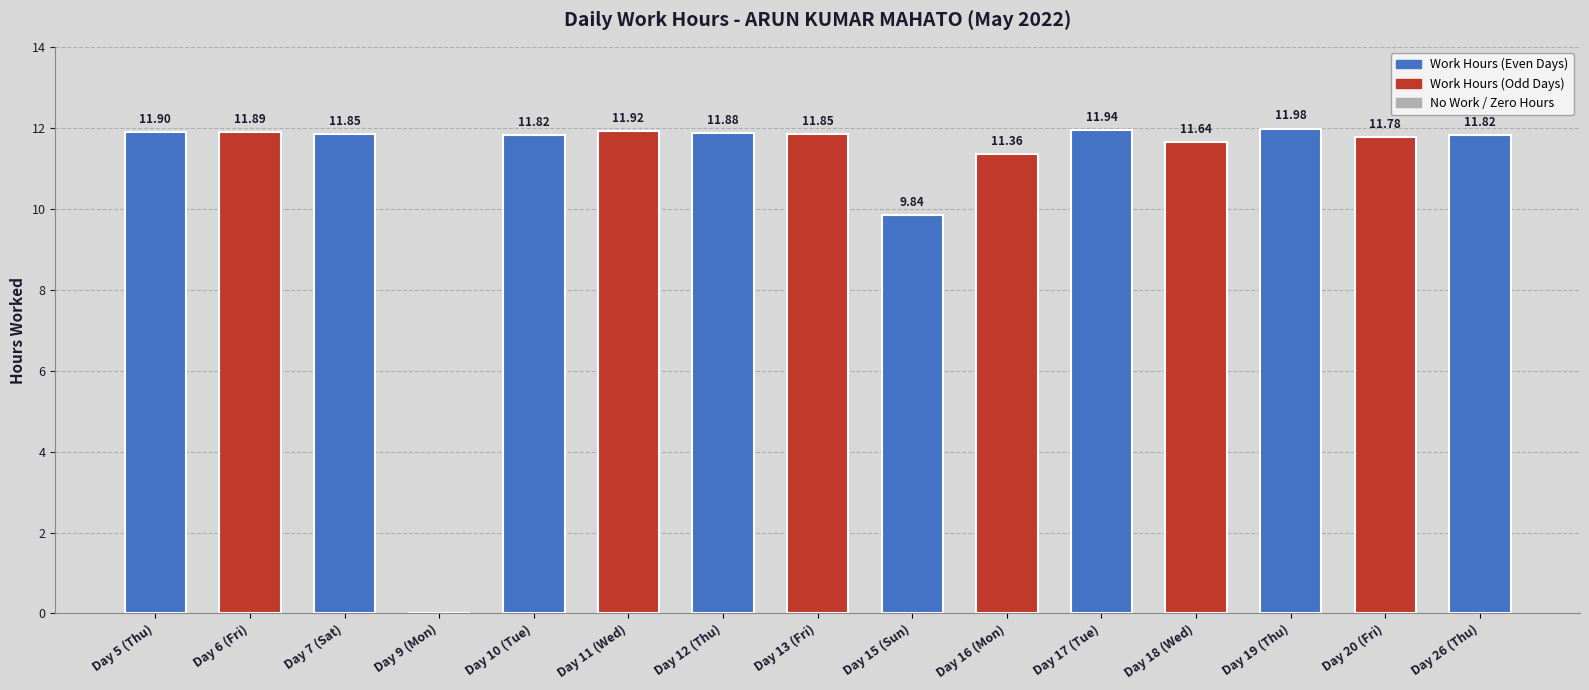

What is the sum of the values at Day 6 (Fri) and Day 17 (Tue)?

23.8